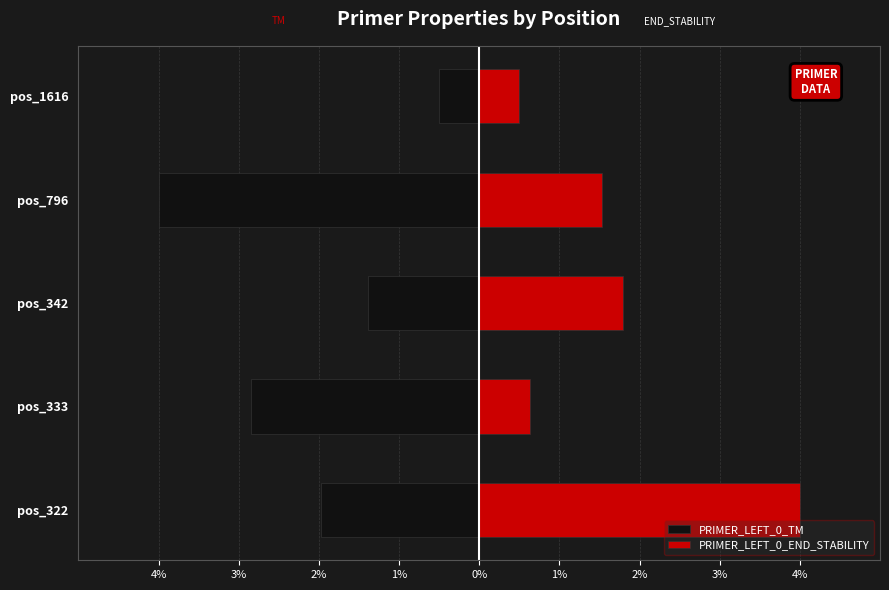

Which series has the largest total across all categories?

PRIMER_LEFT_0_END_STABILITY